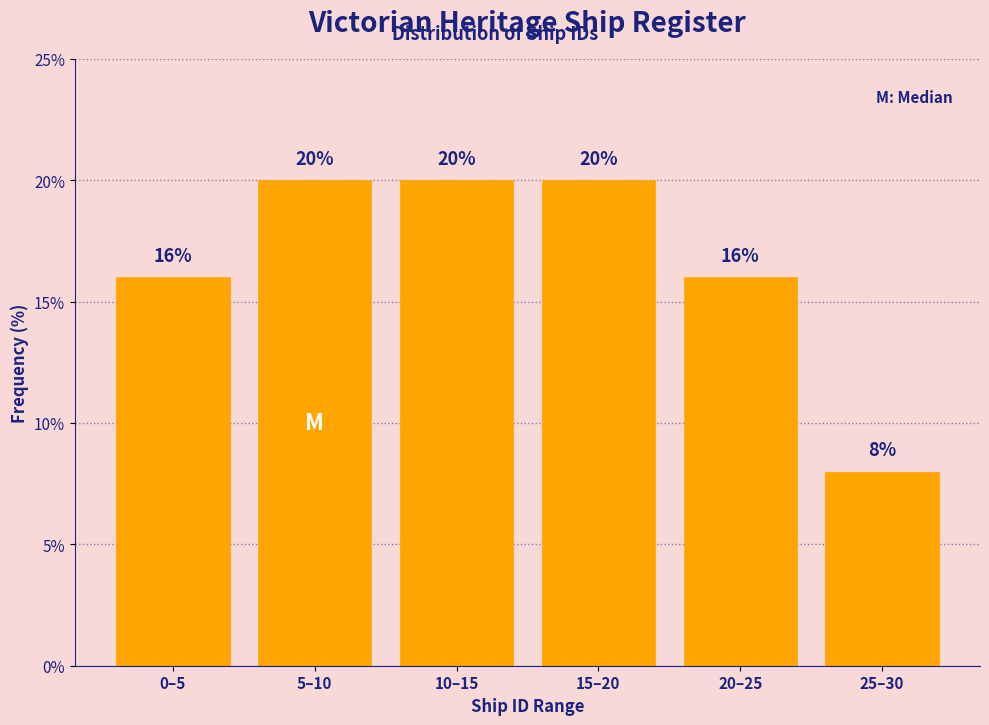

Reading left to right, list all the values displayed in this chart.

0–5=16	5–10=20	10–15=20	15–20=20	20–25=16	25–30=8